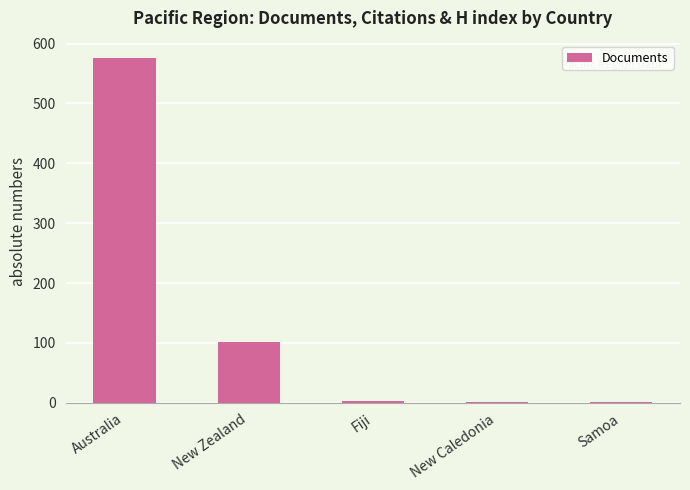

What is the sum of all values?

683